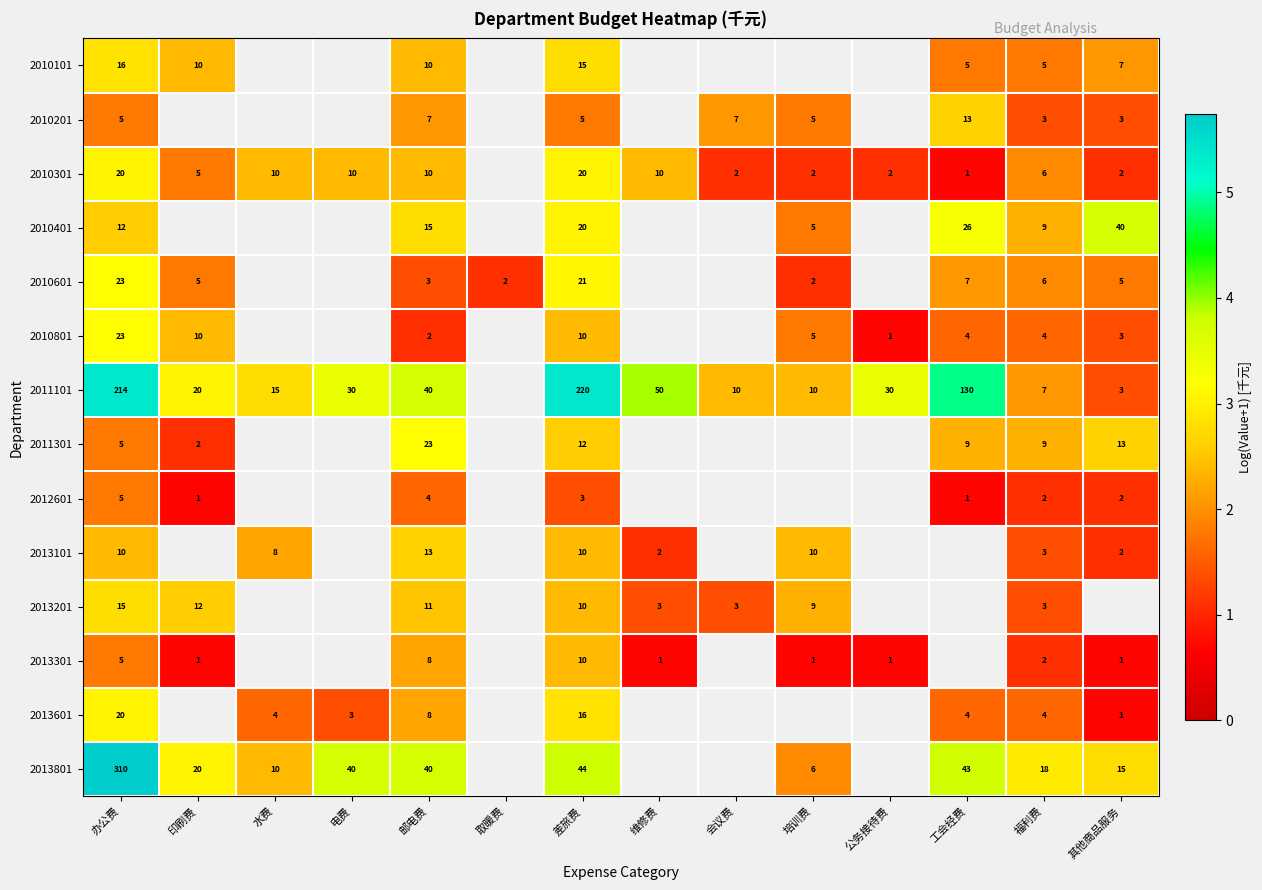

What is the total value across all series at 邮电费?

194.0